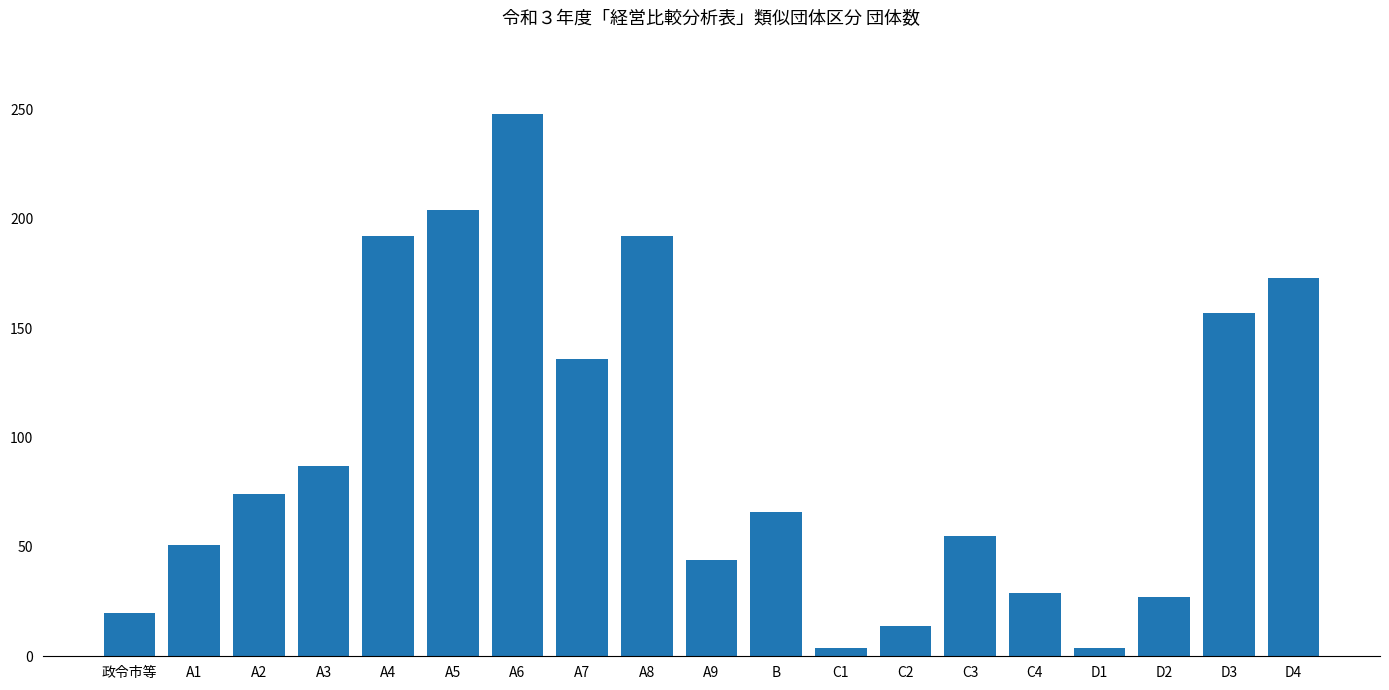

Where does the data first go above 66?

A2